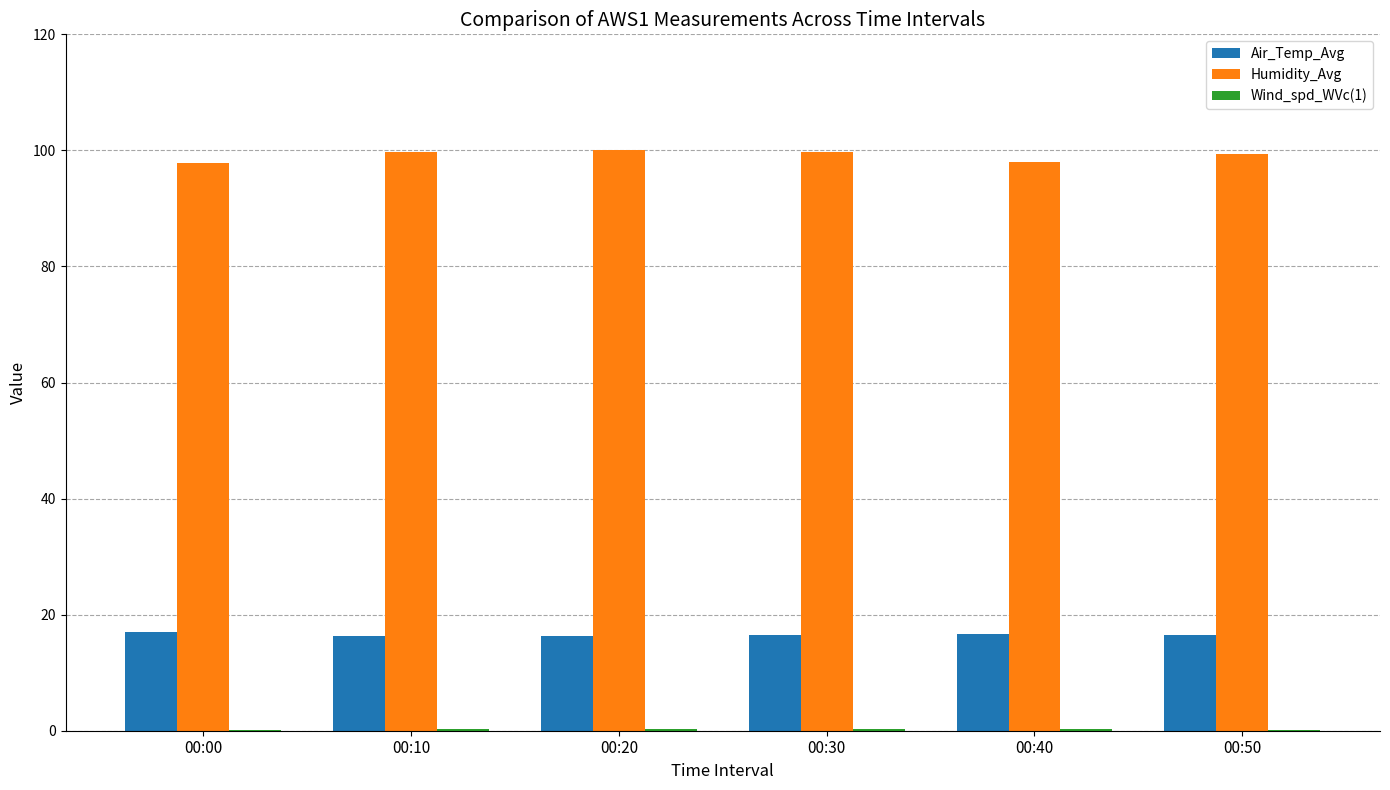

Which series has the largest total across all categories?

Humidity_Avg